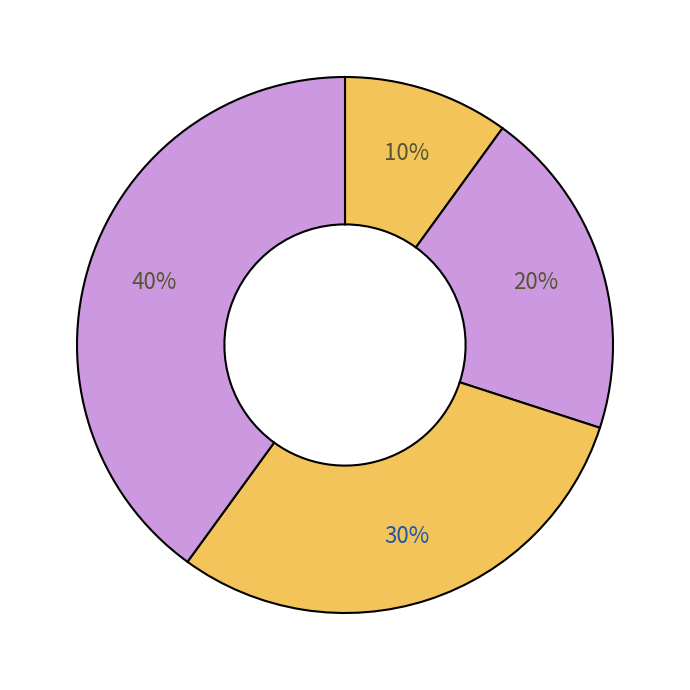

To the nearest percent, what is the average slice percentage?

25%